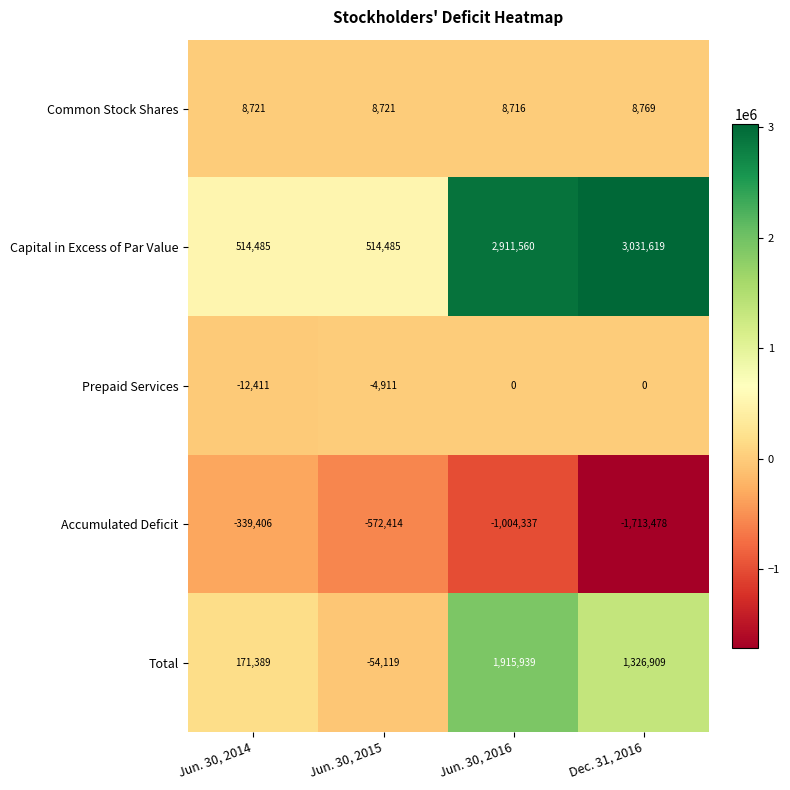

Which label corresponds to the smallest value in the chart?

Dec. 31, 2016